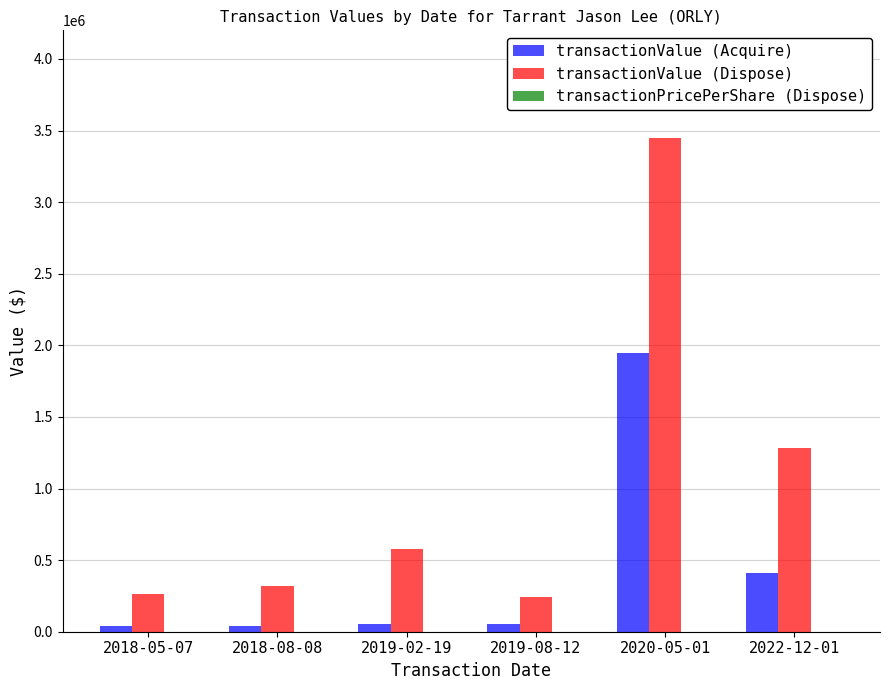

What is the sum of all transactionValue (Dispose) values?

6134560.0